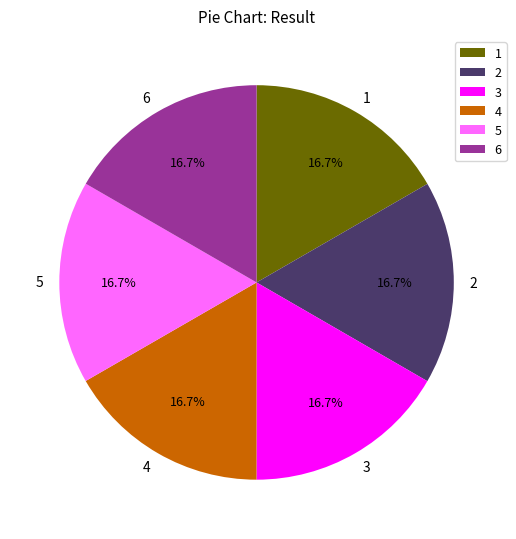

Does any single category account for the majority?

No